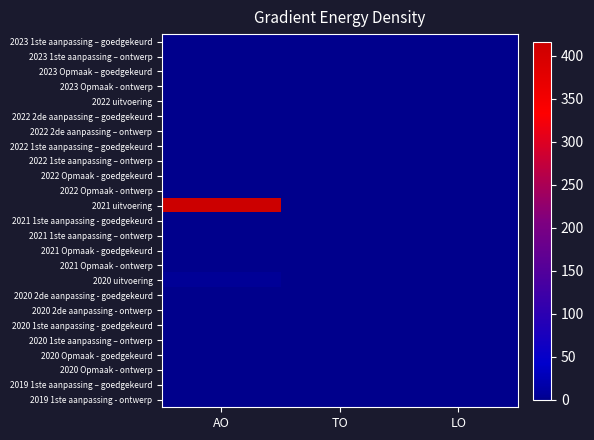

Which series changed the most between AO and TO?

2021 uitvoering